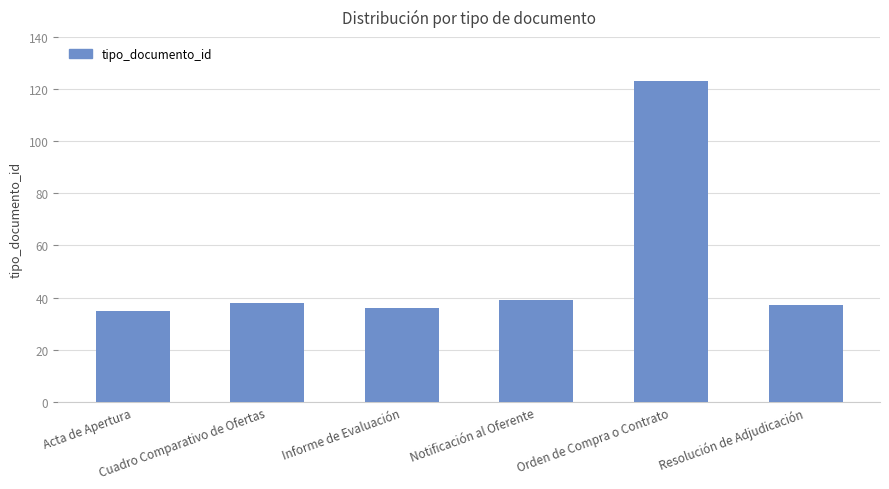

What is the change in value from Orden de Compra o Contrato to Resolución de Adjudicación?

-86